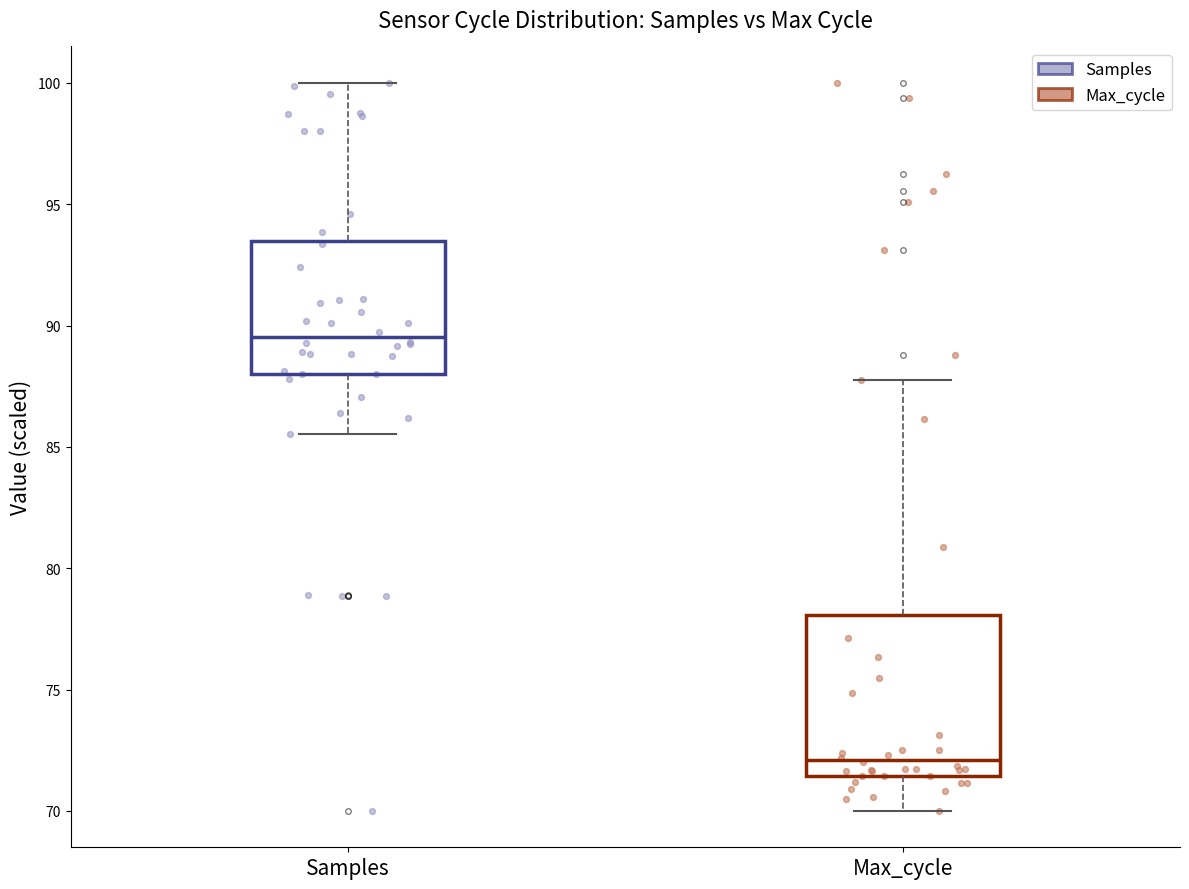

Which box has the highest median line?

Samples